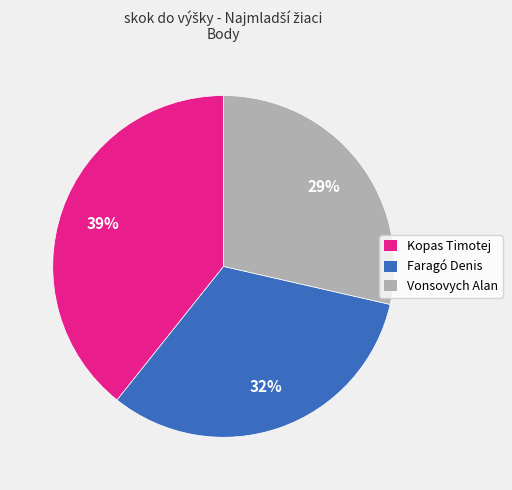

Which category has the biggest portion of the pie?

Kopas Timotej